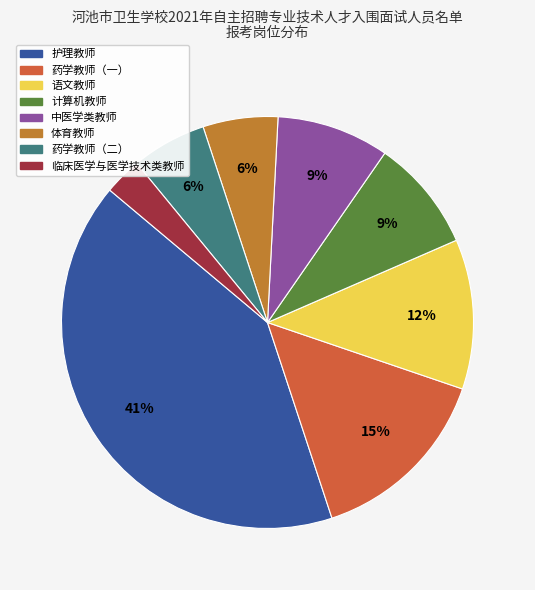

Which category has the smallest portion of the pie?

临床医学与医学技术类教师